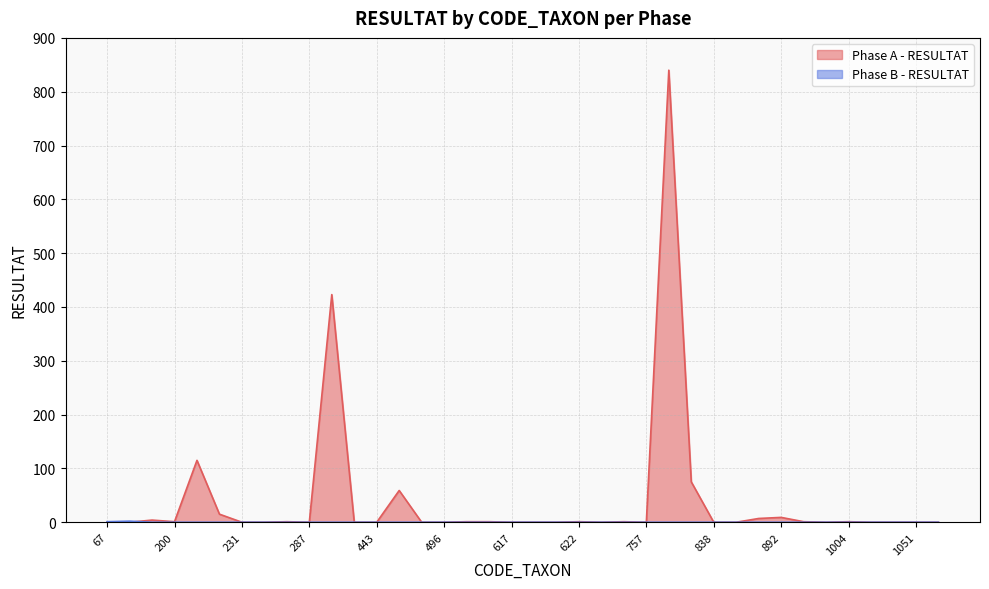

At how many categories does at least one series exceed 41?

5